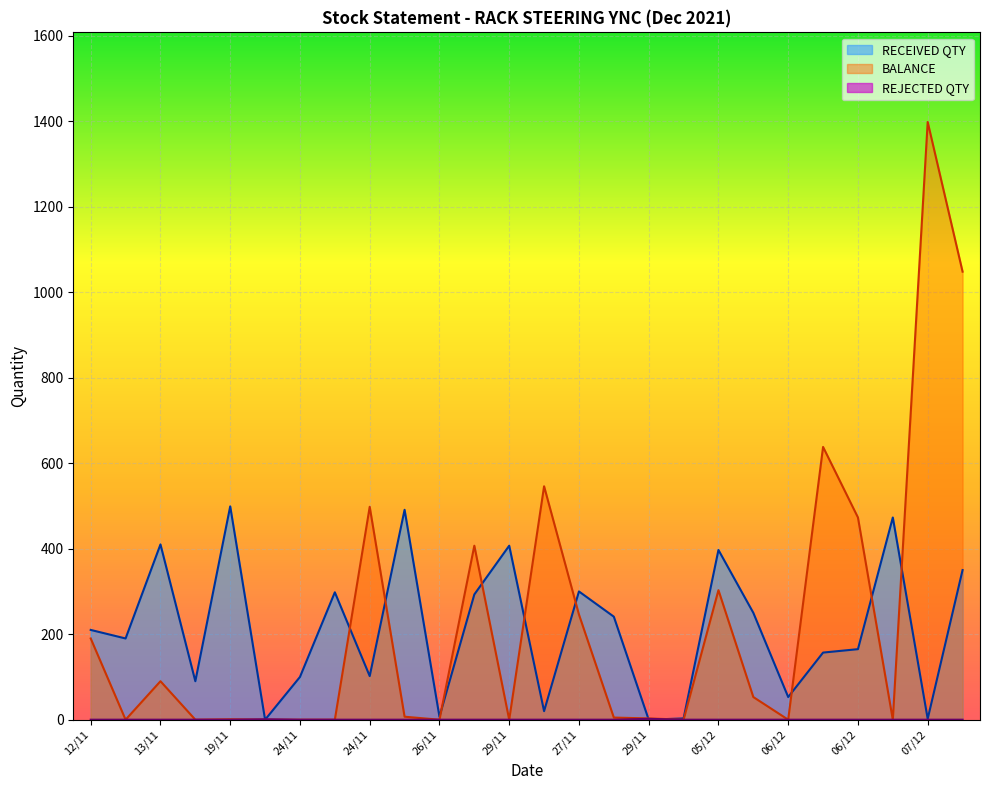

What are all the series names shown in the legend?

RECEIVED QTY, BALANCE, REJECTED QTY